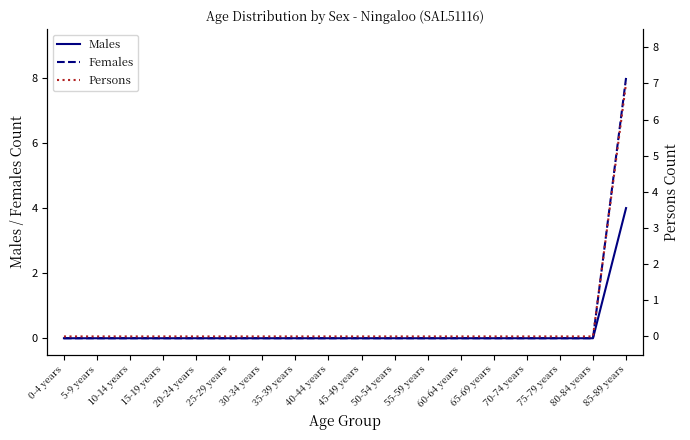

What is the label of the 16th point from the right?

10-14 years